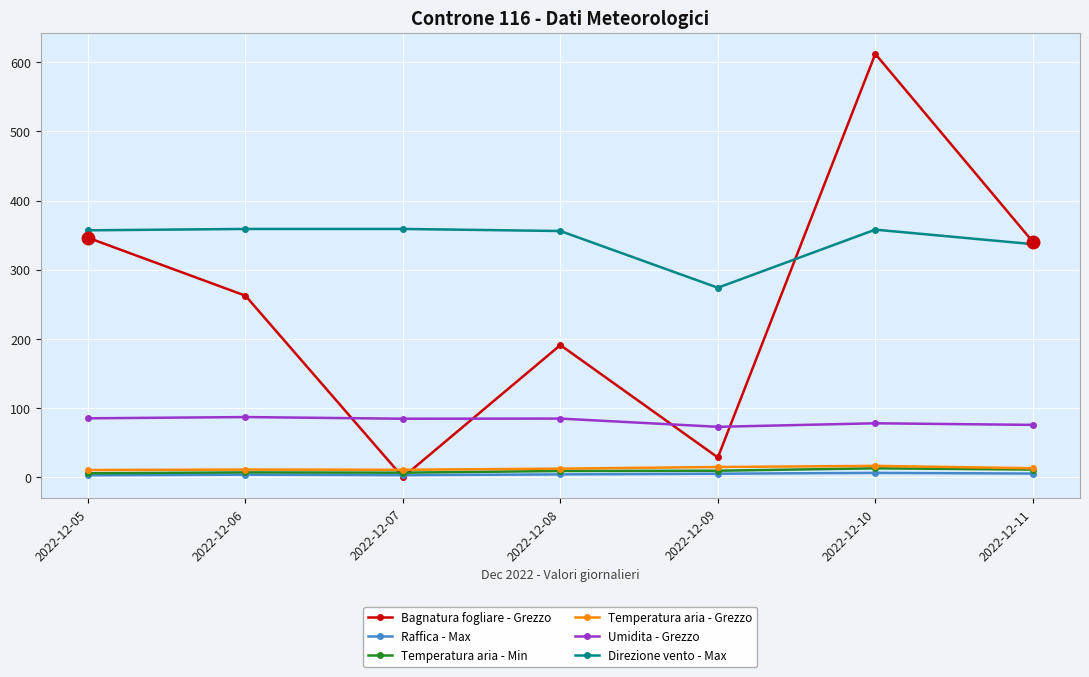

Is it true that Umidita - Grezzo equals 72.9 at 2022-12-09?

True